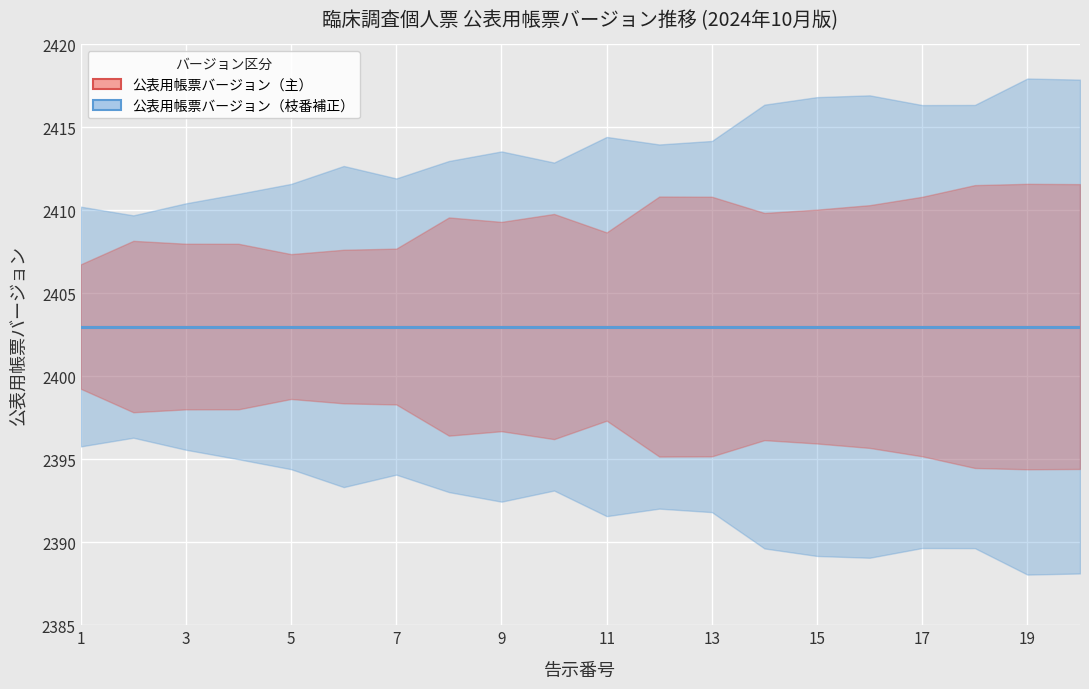

True or false: 公表用帳票バージョン（主） and 告示番号 intersect in this chart.

False